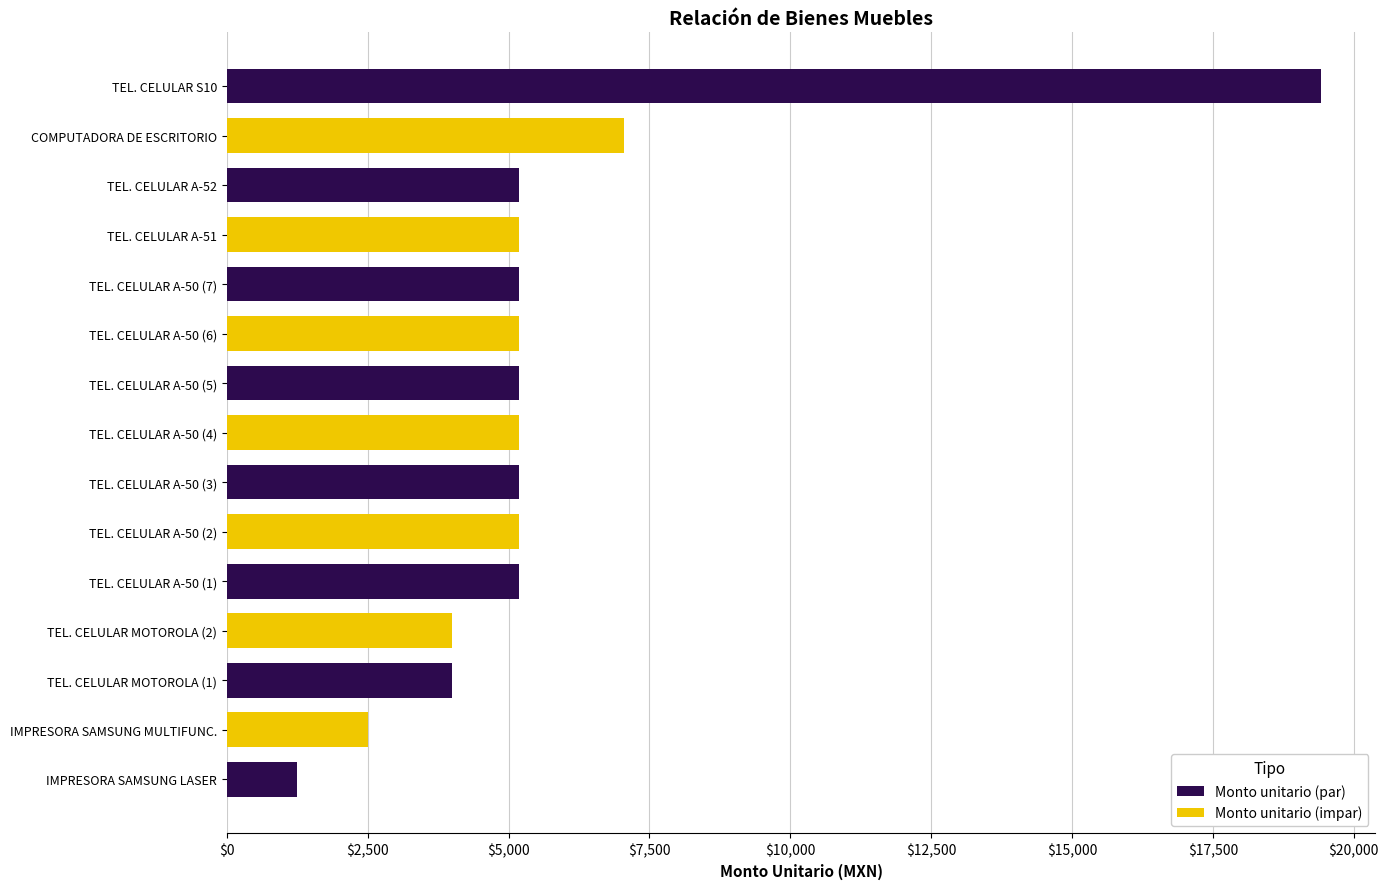

What is the sum of all values?

84851.2